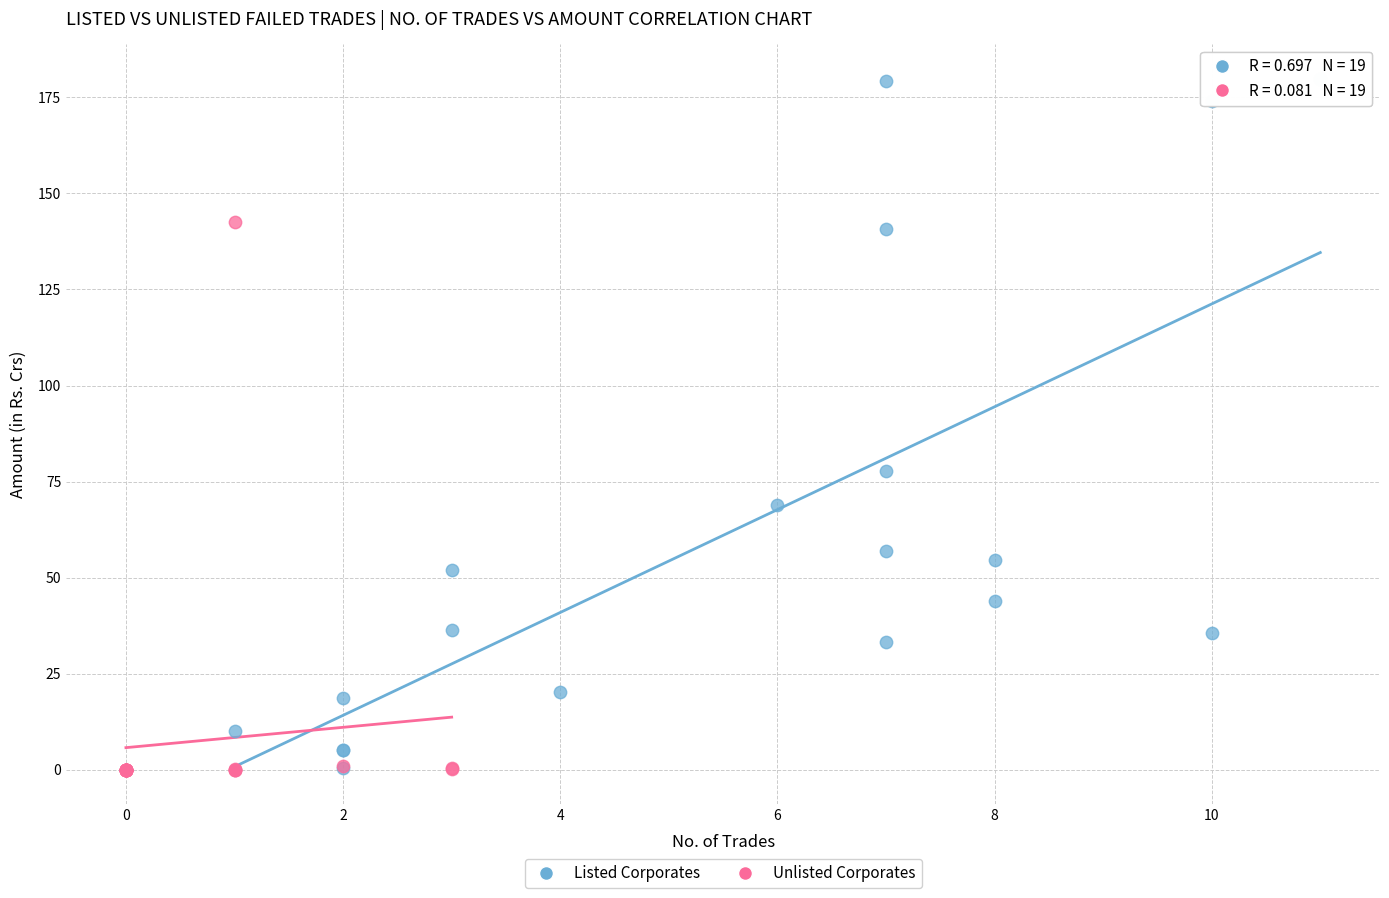

What are all the series names shown in the legend?

Listed Corporates, Unlisted Corporates